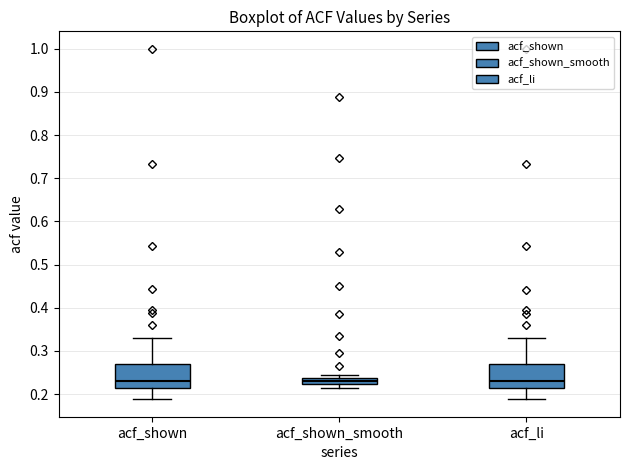

Where is the lower edge of the box for acf_shown_smooth on the y-axis? The values are not printed on the chart, so give them approximately, as read against the axis.

0.22